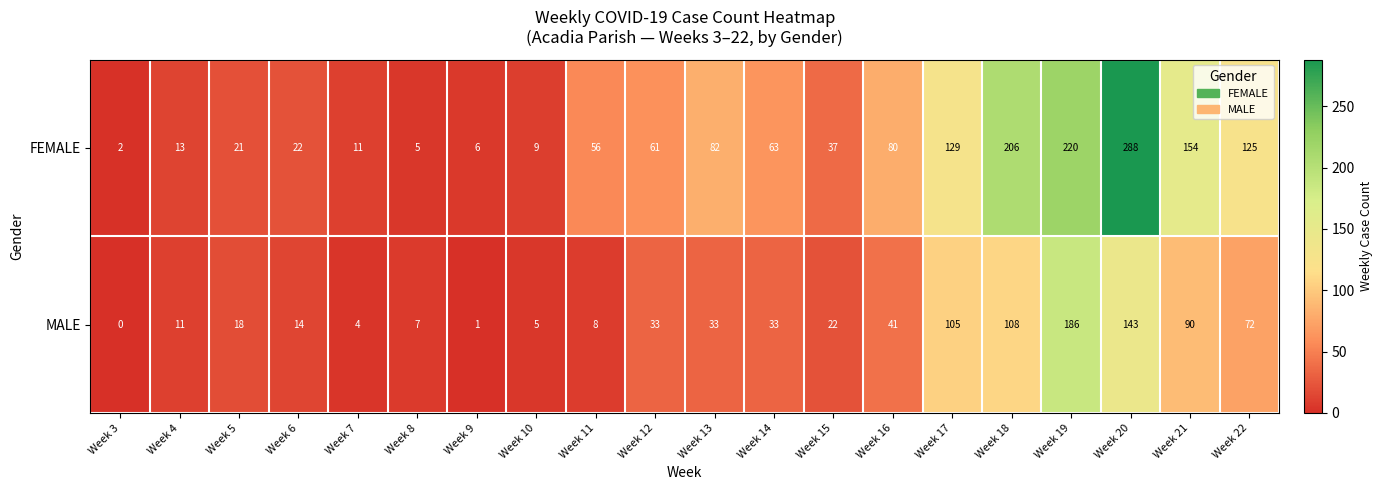

What is the spread (max minus min) of values at Week 17?

24